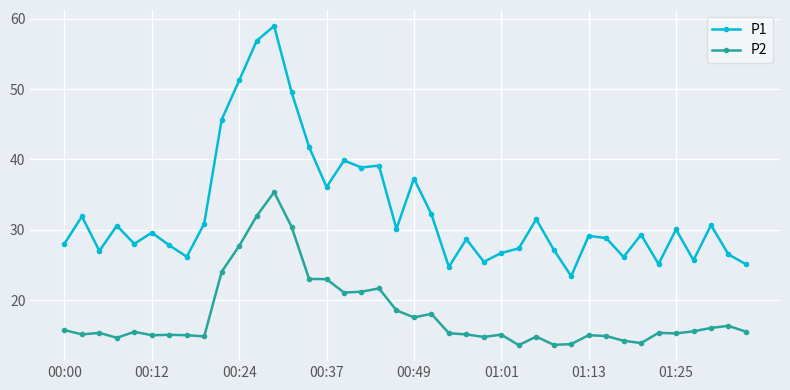

True or false: P2 and P1 intersect in this chart.

False